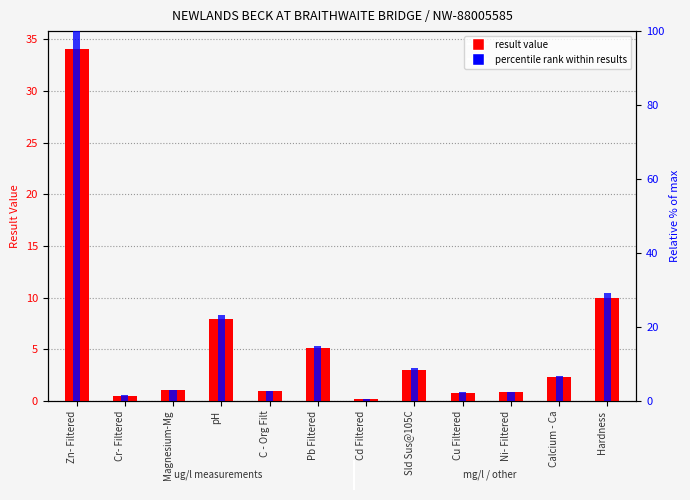

What is the total value across all series at Hardness?

39.0